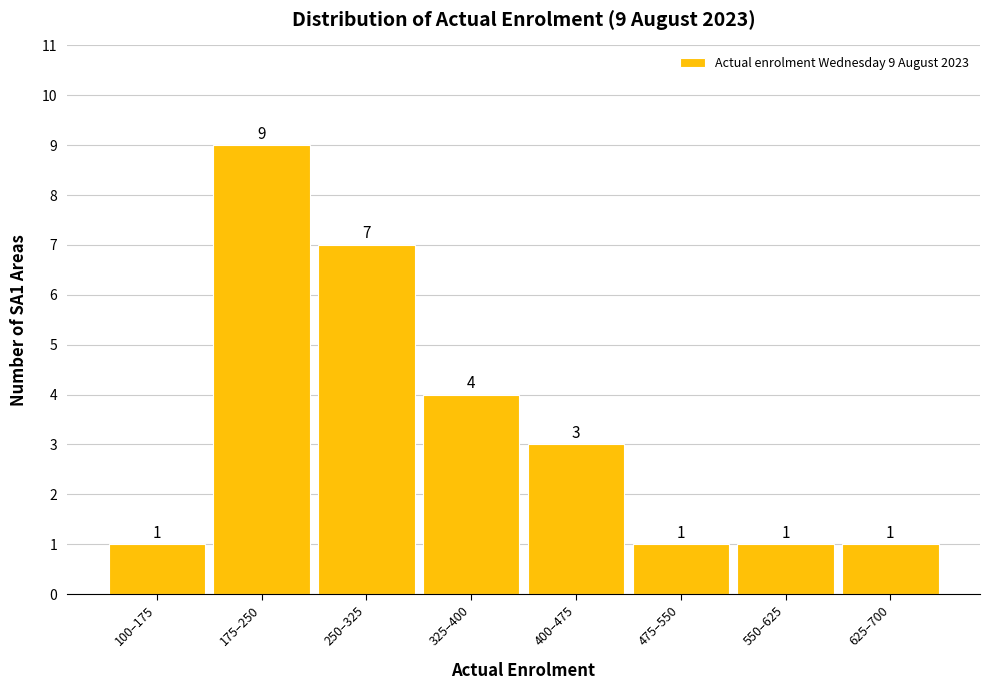

Reading right to left, list all the values displayed in this chart.

625–700=1	550–625=1	475–550=1	400–475=3	325–400=4	250–325=7	175–250=9	100–175=1